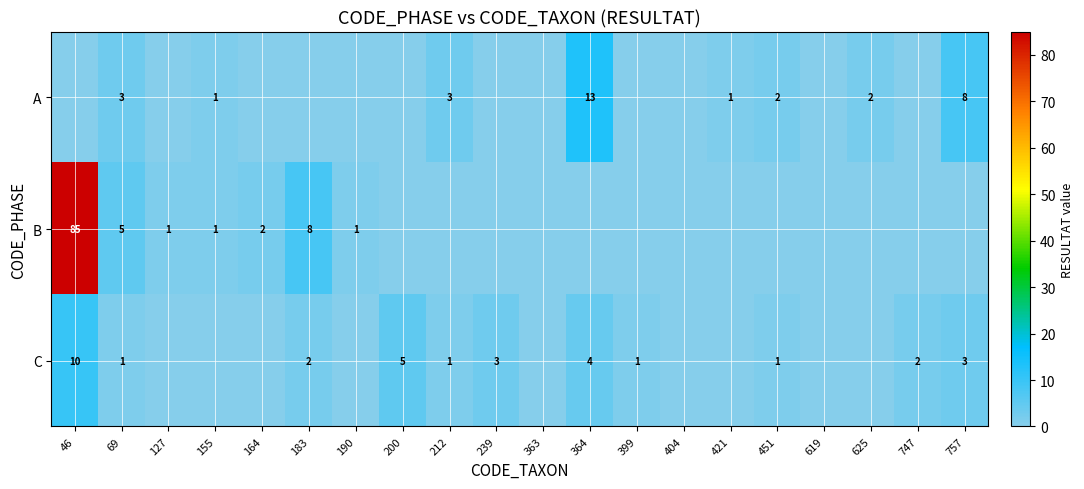

Which category has the lowest value across all series?

46